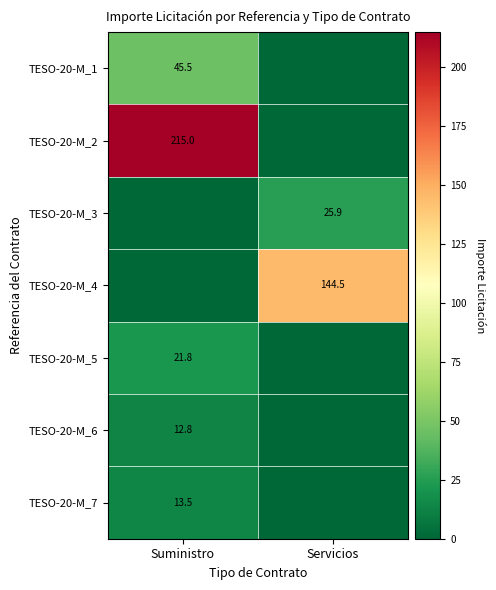

Is the value of TESO-20-M_6 at Suministro greater than the value of TESO-20-M_1 at Suministro?

No